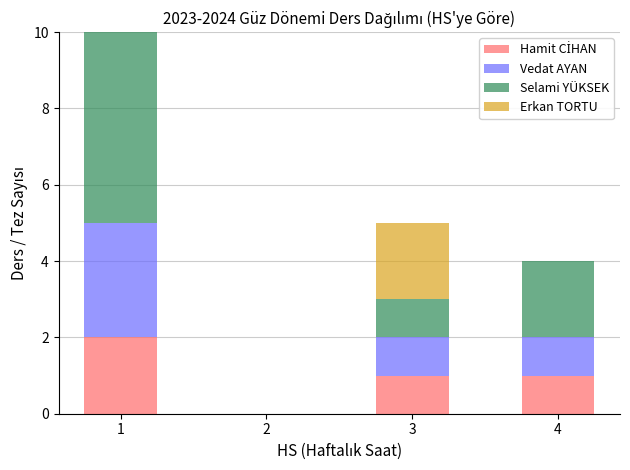

True or false: Vedat AYAN has a value of 1 at 4.

True